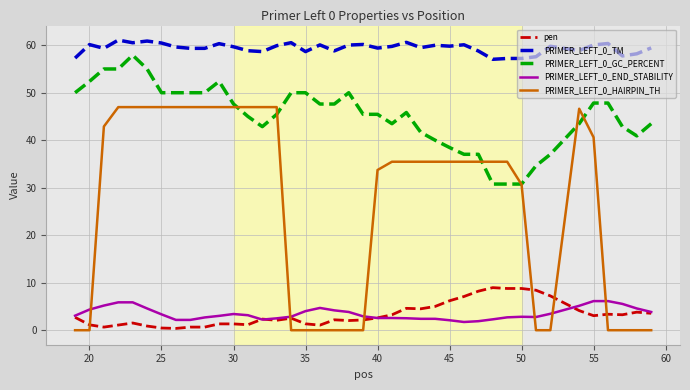

Which series has the widest spread of values?

PRIMER_LEFT_0_HAIRPIN_TH